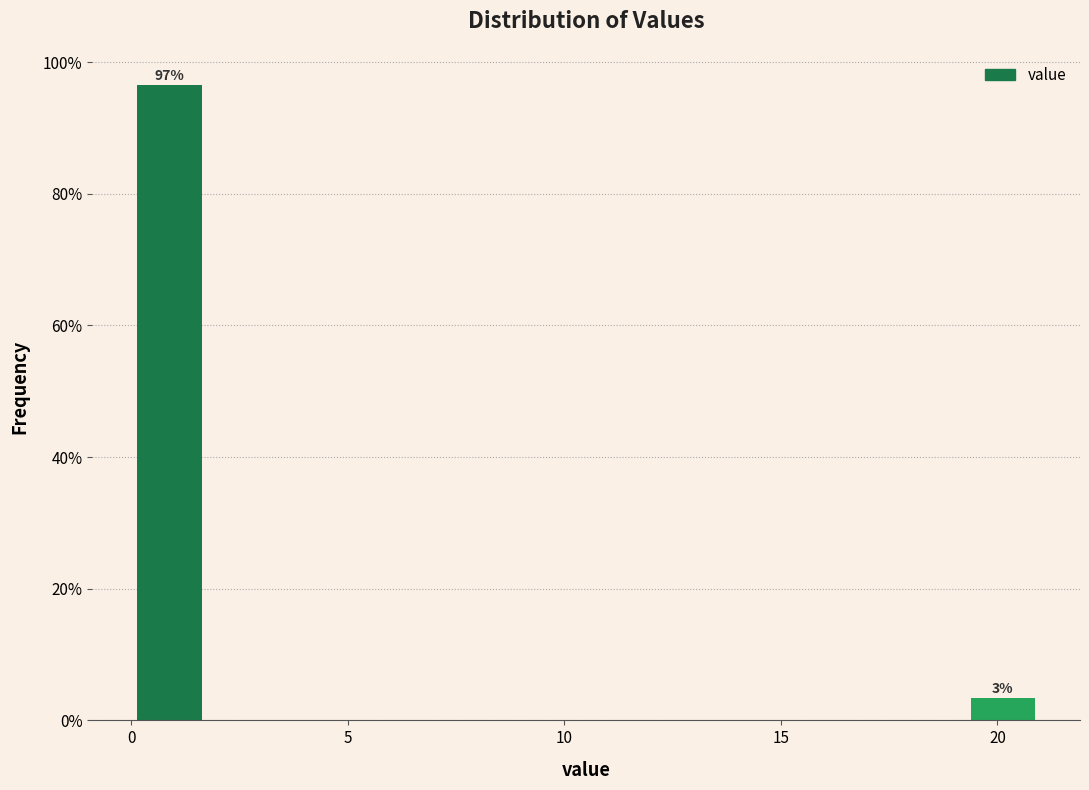

Around what value on the x-axis is the tallest bar? Give the approximate position of its centre, as read against the axis.

1.0